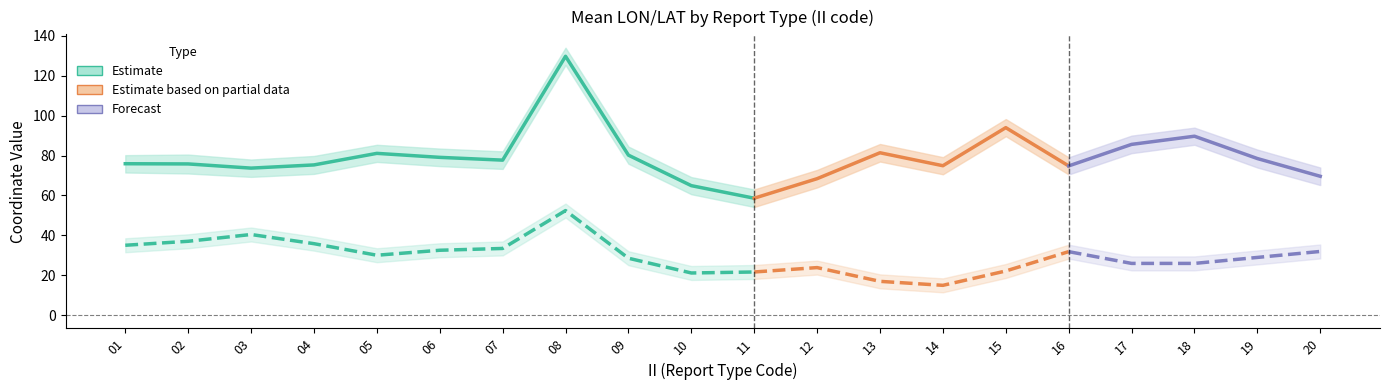

At 09, list the series in order from largest to smallest.

LONG_upper, LONG_mean, LONG_lower, LAT_upper, LAT_mean, LAT_lower